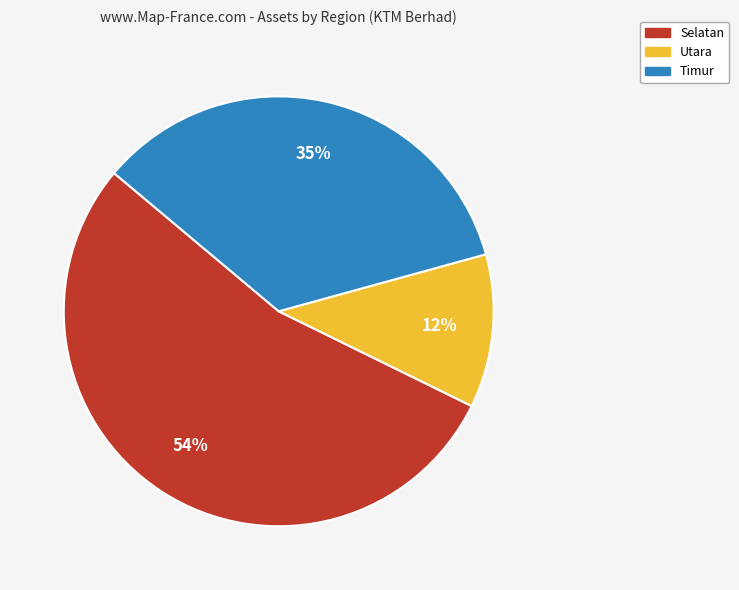

Is there a majority slice in this chart?

Yes